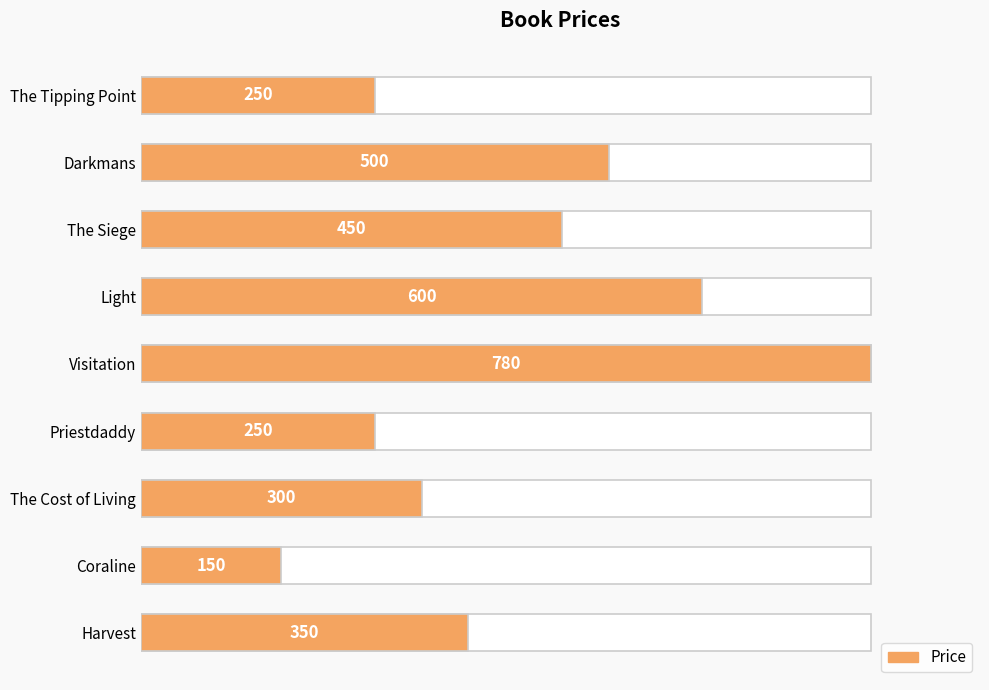

The value at The Tipping Point is 141. True or false?

False